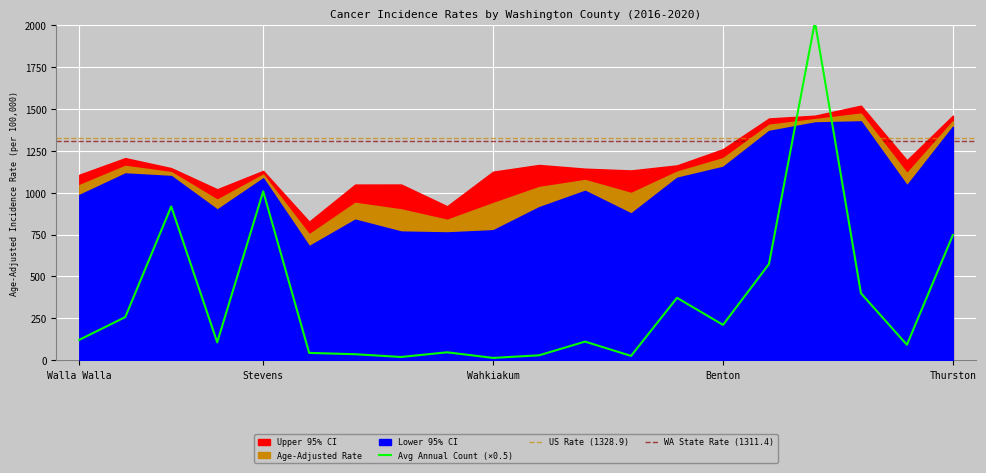

What is the difference between the second highest and second lowest values in the Lower 95% CI series?

657.2